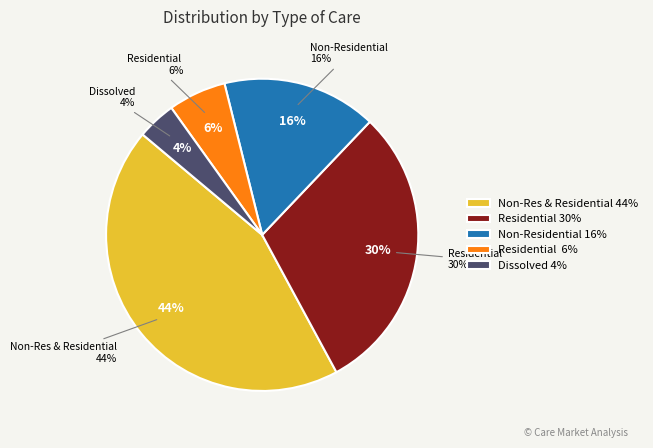

Does Non-Residential and Residential represent more than half of the total?

No